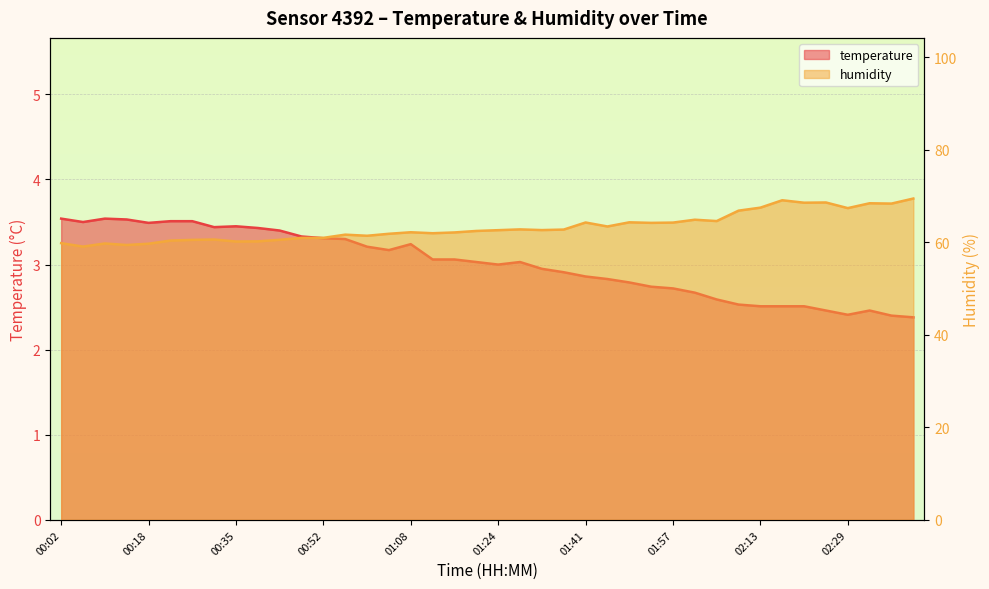

What is the label of the 35th point from the left?

02:21